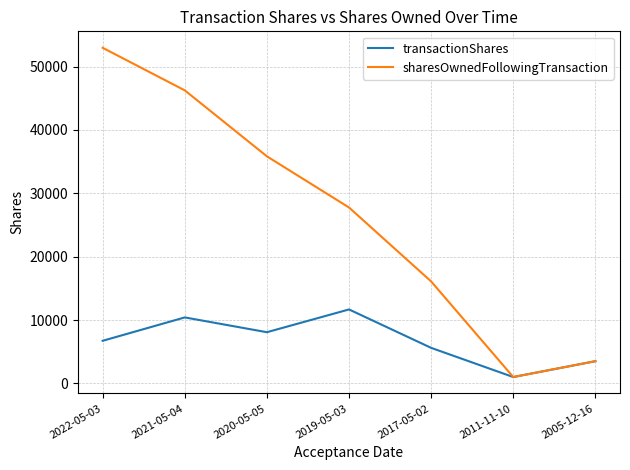

Which series has the largest range (max minus min)?

sharesOwnedFollowingTransaction